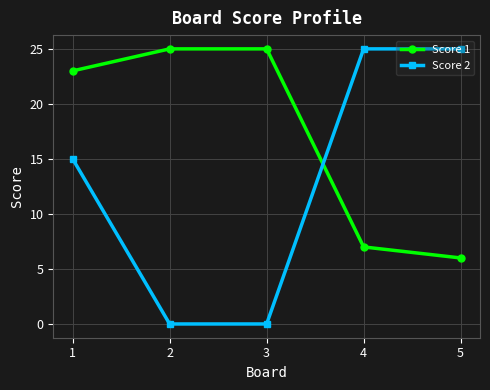

Does the chart have visible grid lines?

Yes